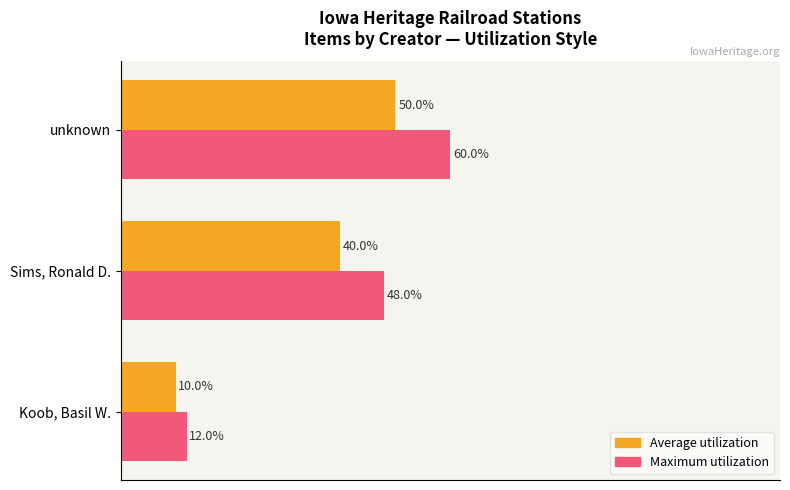

Which category has the lowest value across all series?

Koob, Basil W.